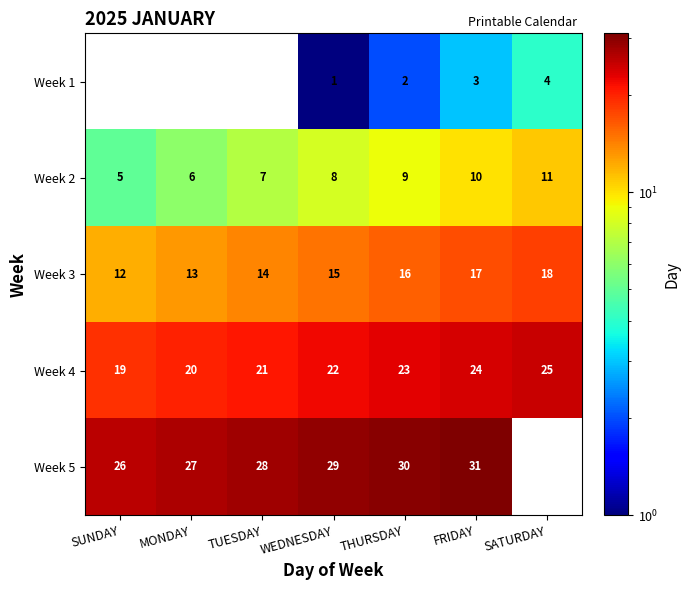

True or false: Week 2 has a value of 10 at TUESDAY.

False